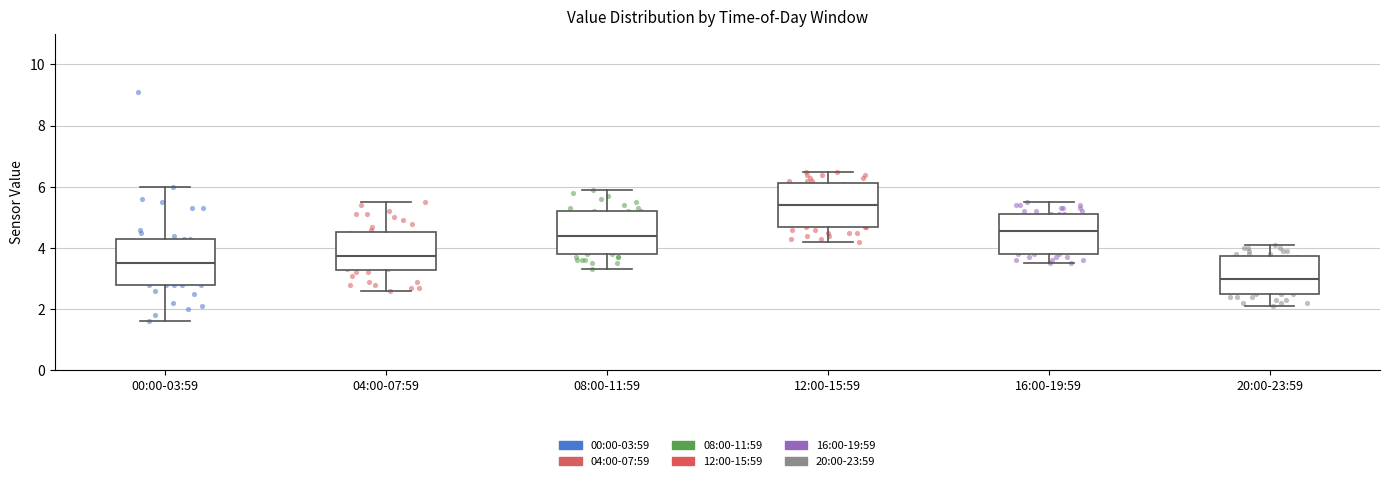

Reading left to right, read every box against the y-axis: the position of its median line, the range the box covers, and the ends of its whiskers. The values are not printed on the chart, so give them approximately, as read against the axis.

00:00-03:59: median 3.6, box 2.8 to 4.4, whiskers 1.6 to 6.0
04:00-07:59: median 3.8, box 3.2 to 4.6, whiskers 2.6 to 5.6
08:00-11:59: median 4.4, box 3.8 to 5.2, whiskers 3.4 to 6.0
12:00-15:59: median 5.4, box 4.6 to 6.2, whiskers 4.2 to 6.6
16:00-19:59: median 4.6, box 3.8 to 5.2, whiskers 3.6 to 5.6
20:00-23:59: median 3.0, box 2.6 to 3.8, whiskers 2.2 to 4.2